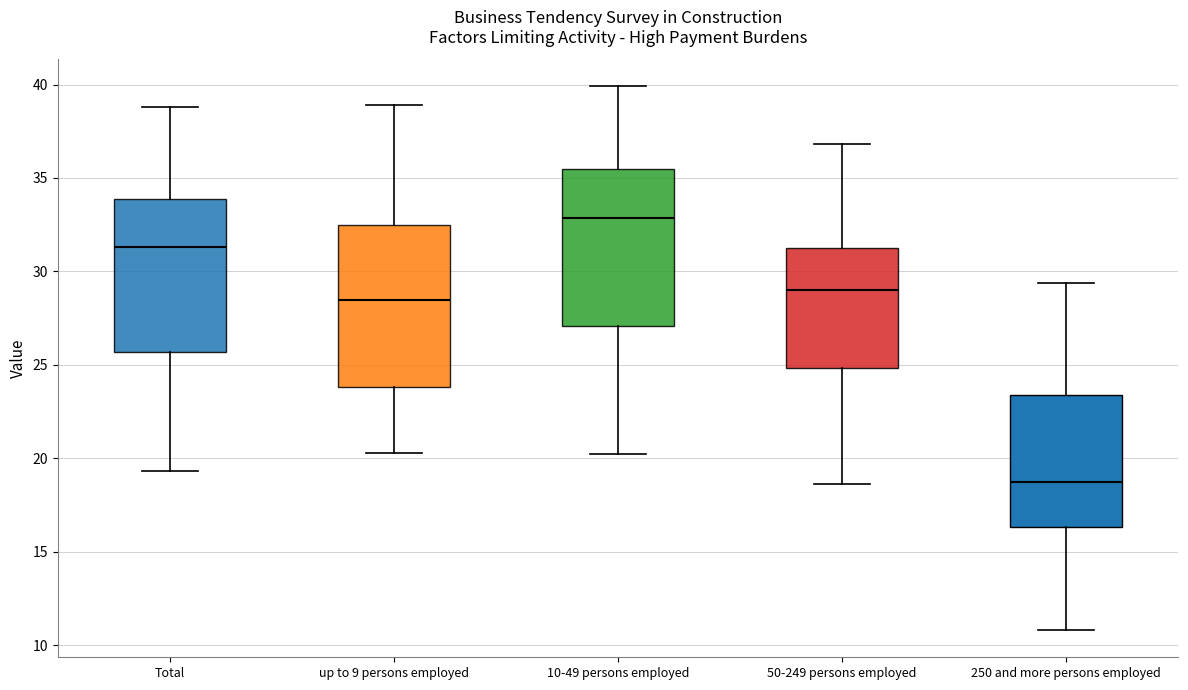

Reading left to right, transcribe this box plot: for each box, give where its median line is, the range the box spans, and where its two whiskers end, as read against the y-axis. The values are not printed on the chart, so give them approximately, as read against the axis.

Total: median 31.5, box 25.5 to 34.0, whiskers 19.5 to 39.0
up to 9 persons employed: median 28.5, box 24.0 to 32.5, whiskers 20.5 to 39.0
10-49 persons employed: median 33.0, box 27.0 to 35.5, whiskers 20.0 to 40.0
50-249 persons employed: median 29.0, box 25.0 to 31.5, whiskers 18.5 to 37.0
250 and more persons employed: median 19.0, box 16.5 to 23.5, whiskers 11.0 to 29.5